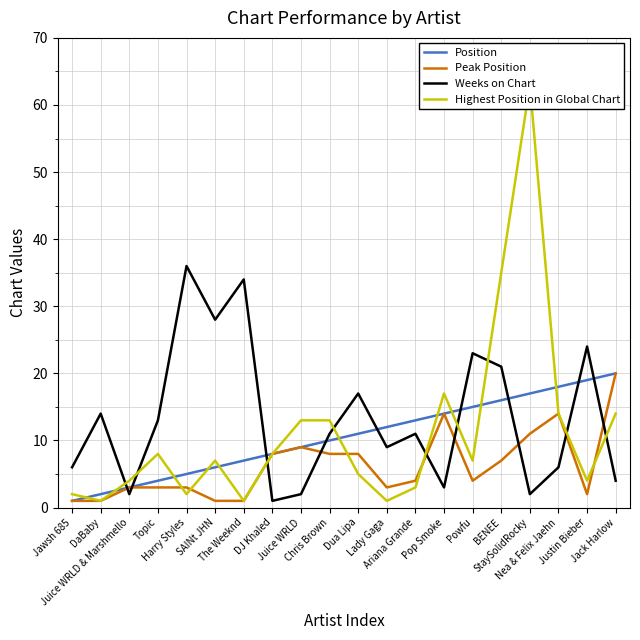

What is the average value of the Weeks on Chart series?

13